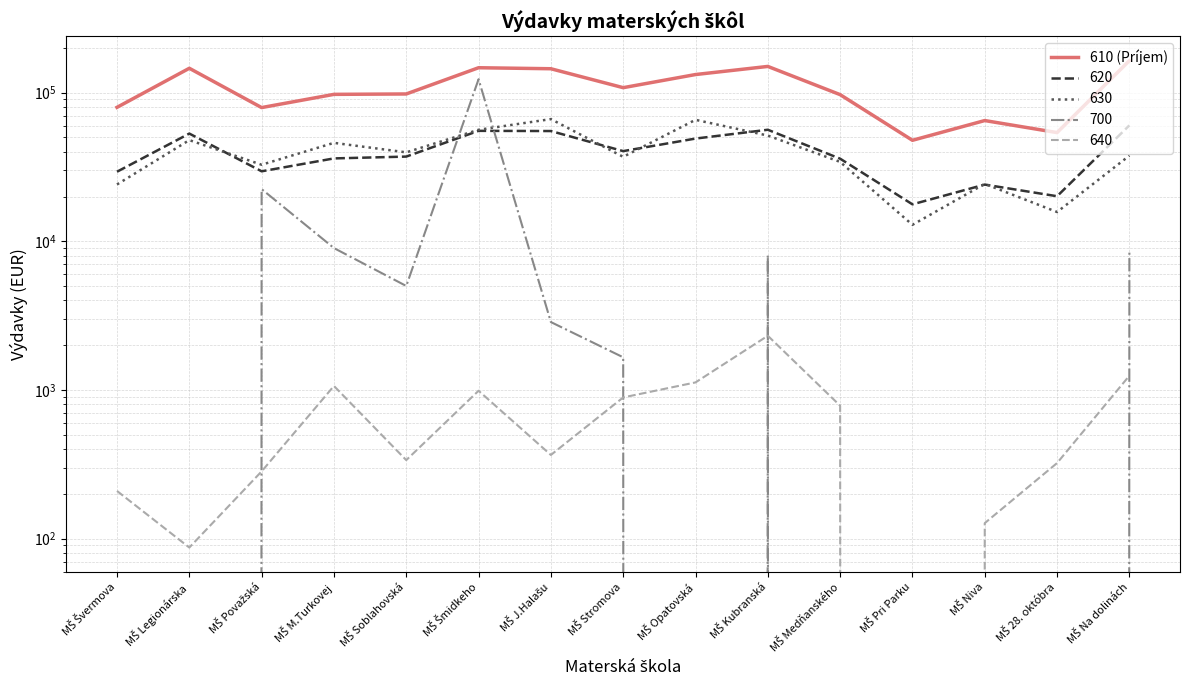

Reading left to right, extract all data points from this chart.

MŠ Švermova=79600	MŠ Legionárska=145775	MŠ Považská=79310	MŠ M.Turkovej=97330	MŠ Soblahovská=97915	MŠ Šmidkeho=147023	MŠ J.Halašu=144738	MŠ Stromova=107950	MŠ Opatovská=132298	MŠ Kubranská=150028	MŠ Medňanského=96913	MŠ Pri Parku=47773	MŠ Niva=64869	MŠ 28. októbra=53841	MŠ Na dolinách=164071